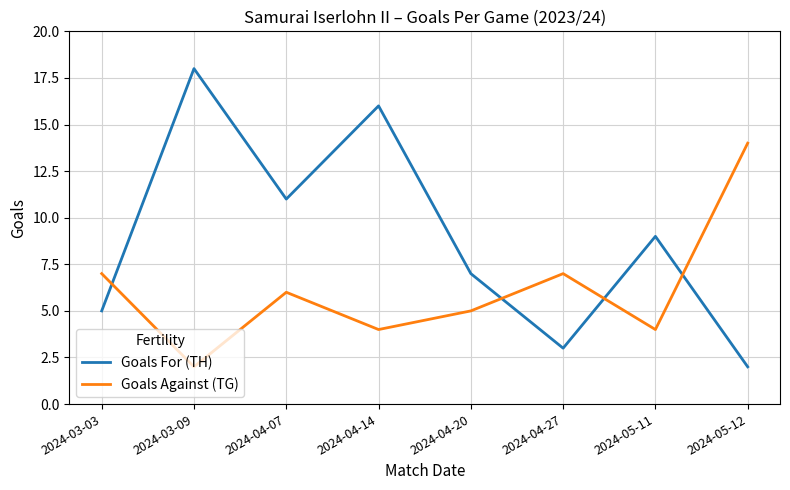

Which series has the largest range (max minus min)?

Goals For (TH)